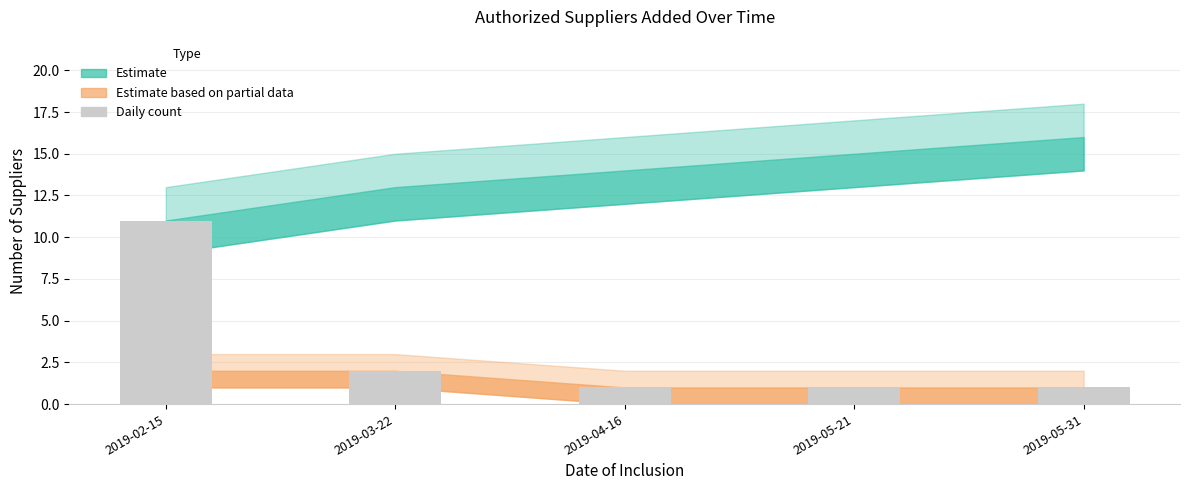

What position from the right is 2019-05-21?

2